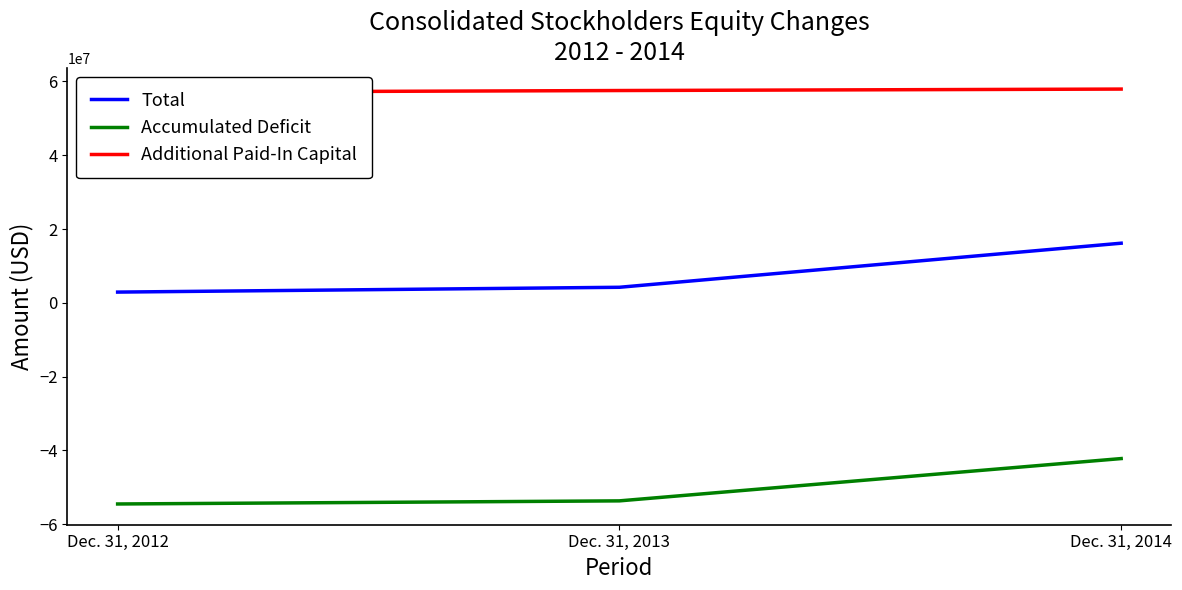

Reading right to left, list all the values displayed in this chart.

Total: Dec. 31, 2014=16166518	Dec. 31, 2013=4219567	Dec. 31, 2012=2913964
Accumulated Deficit: Dec. 31, 2014=-42205040	Dec. 31, 2013=-53666665	Dec. 31, 2012=-54510378
Additional Paid-In Capital: Dec. 31, 2014=57935716	Dec. 31, 2013=57541924	Dec. 31, 2012=57080047